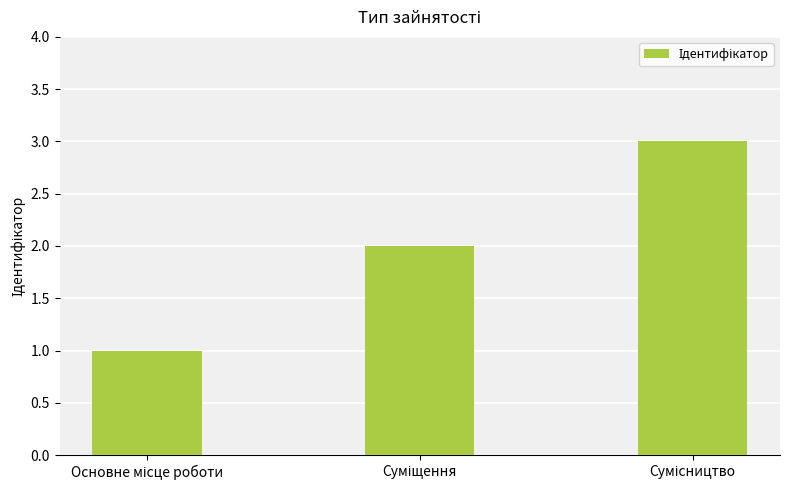

What is the greatest value displayed?

3